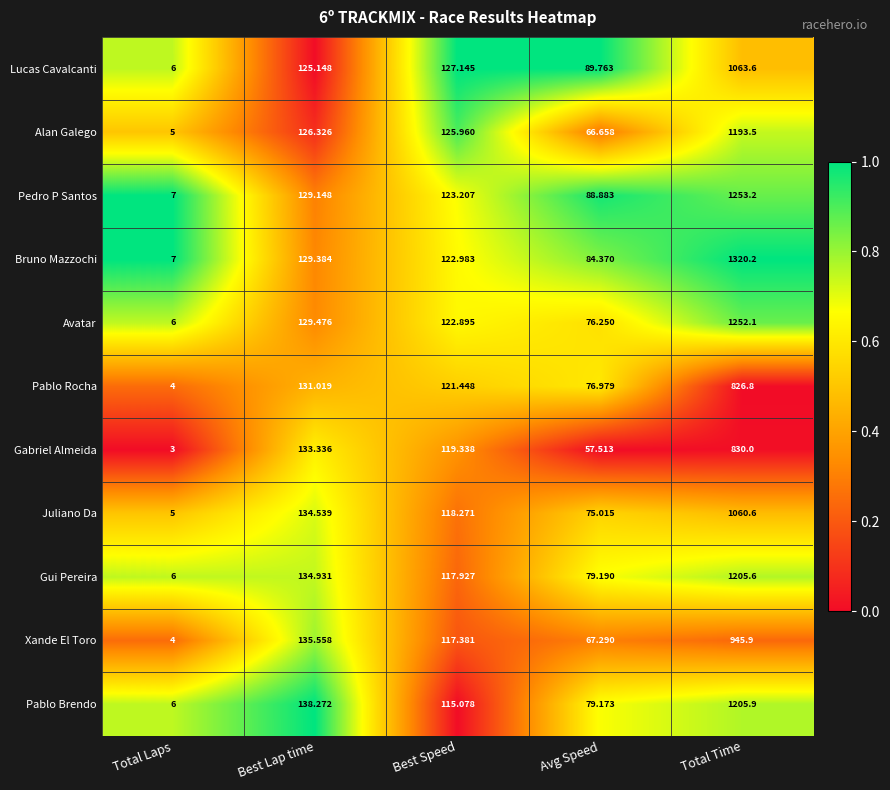

At which category does the chart reach its peak across all series?

Total Time